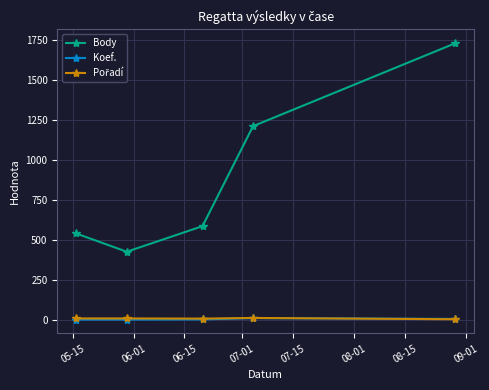

In Body, how many points are lower than both neighbors (excluding endpoints)?

1